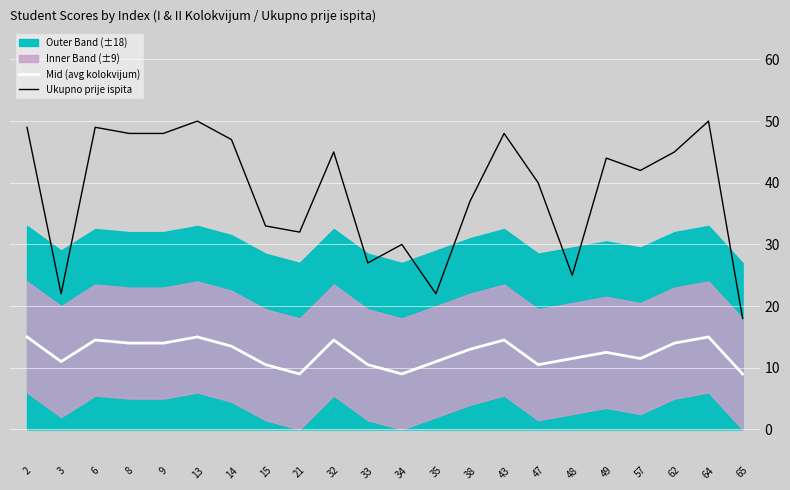

True or false: Ukupno prije ispita has more than 0 points higher than both neighbors.

True